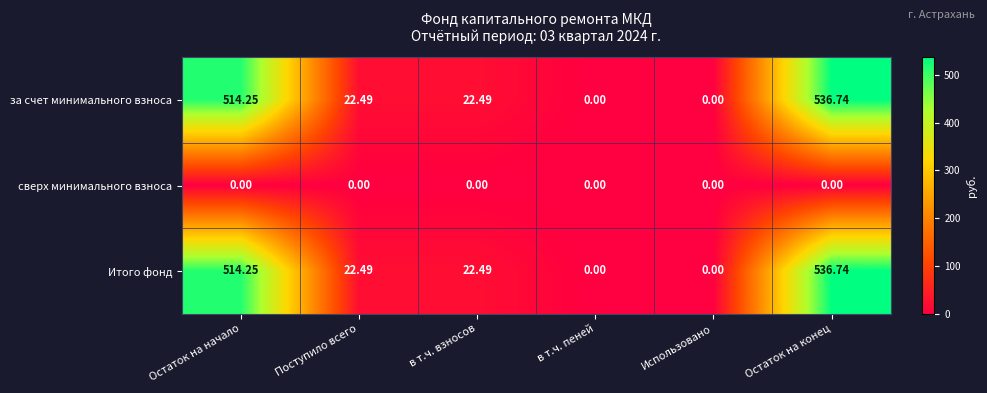

Where does the Итого фонд series first go above 22?

Остаток на начало